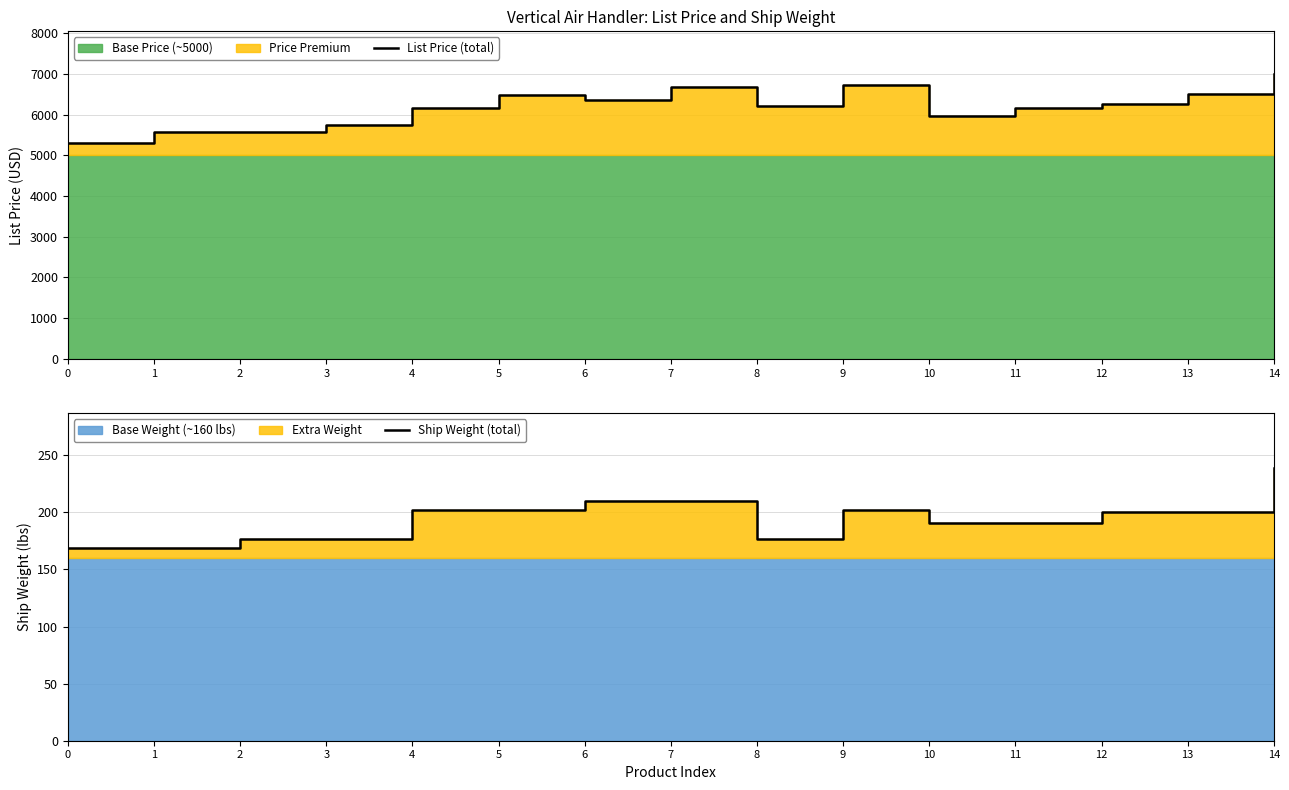

Does the chart display data point markers on the line(s)?

No